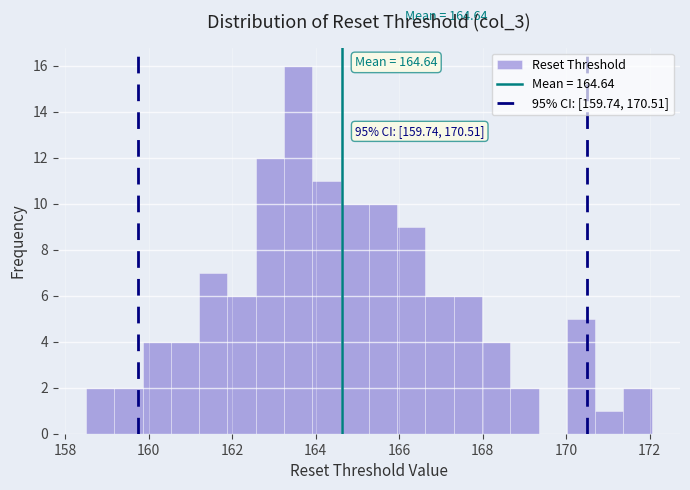

Read against the x-axis, roughly where is the centre of the tallest bar?

163.6